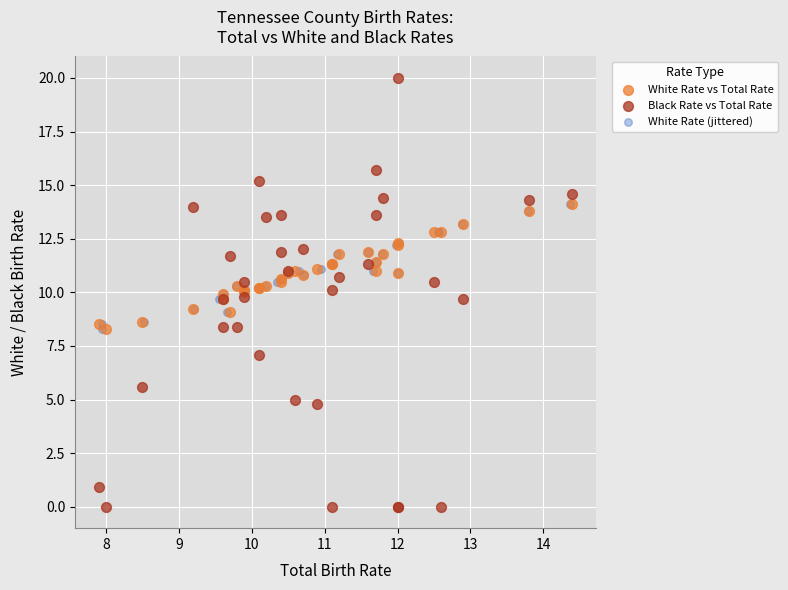

Which series has the largest Y range (max minus min)?

Black Rate vs Total Rate